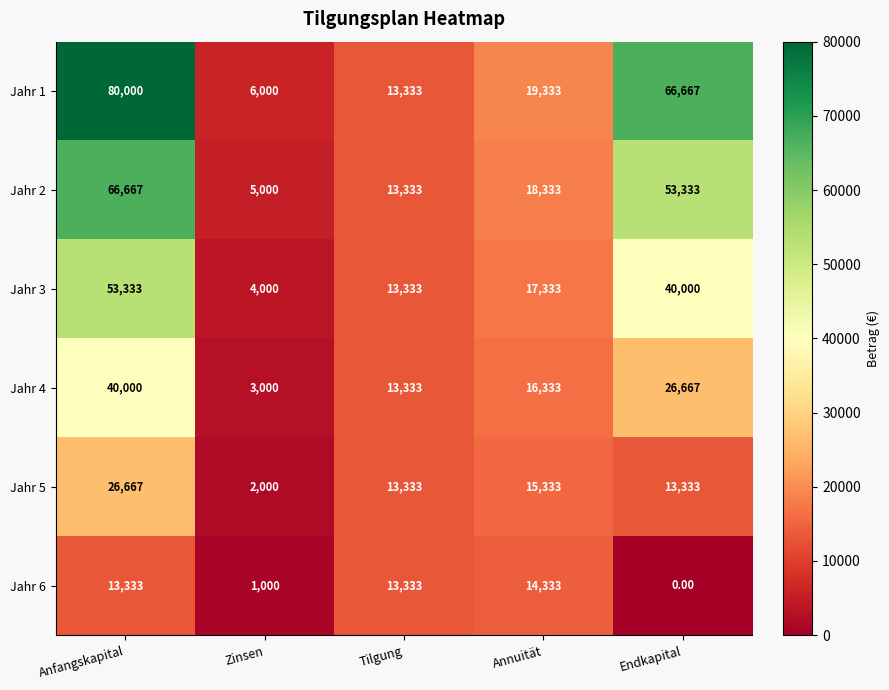

What is the total value across all series at Anfangskapital?

280000